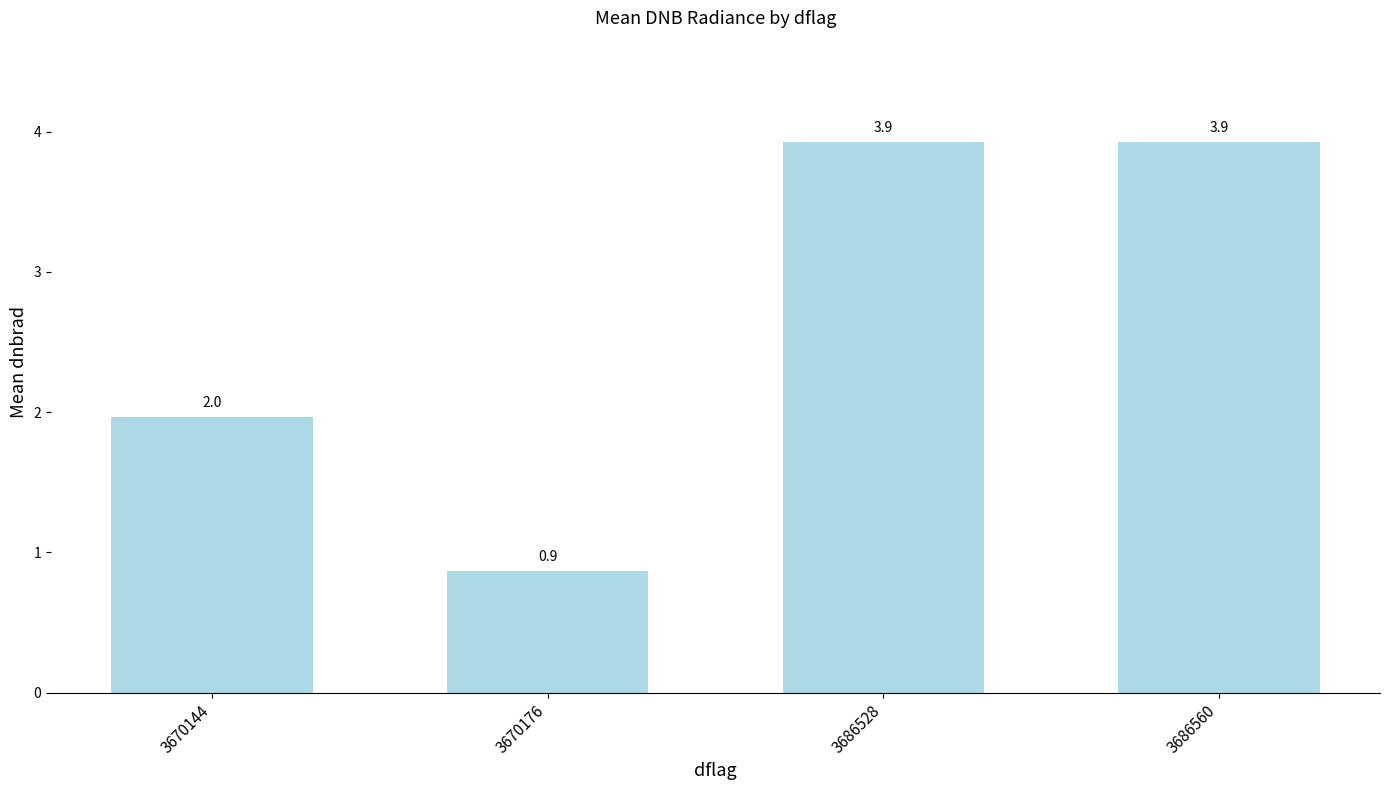

Reading left to right, transcribe all the data shown in this chart.

2.0	0.9	3.9	3.9